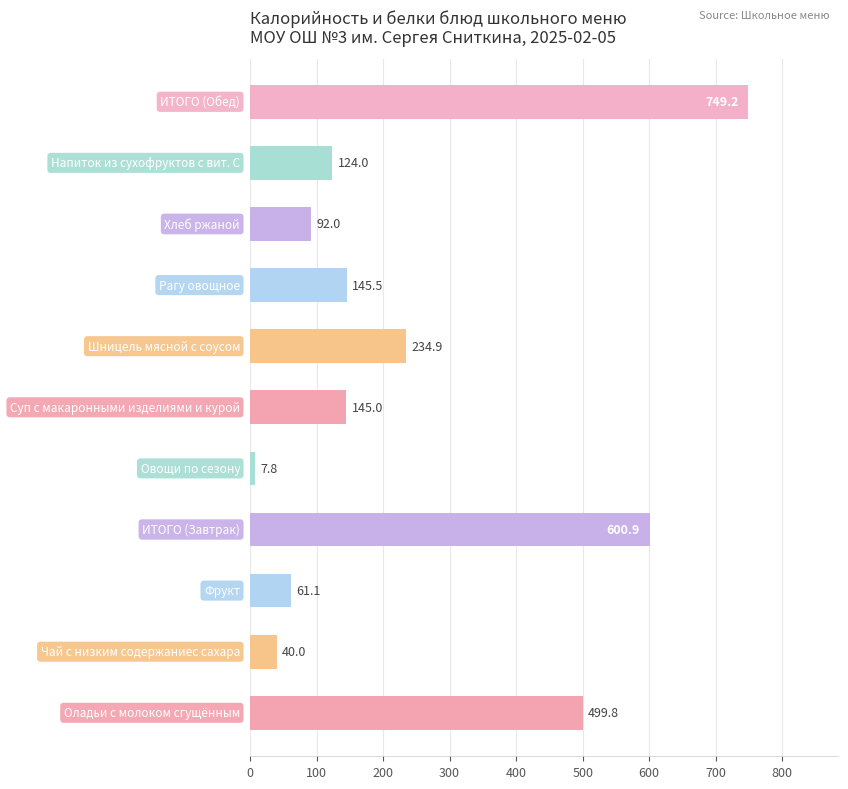

What is the difference between the maximum and second lowest values?

709.2